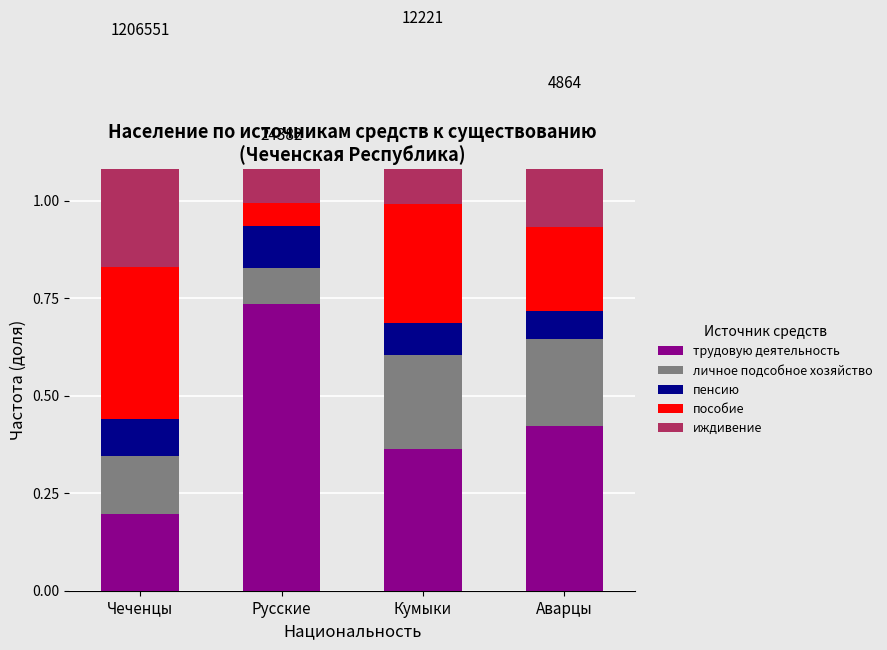

What are all the series names shown in the legend?

трудовую деятельность, личное подсобное хозяйство, пенсию, пособие, иждивение